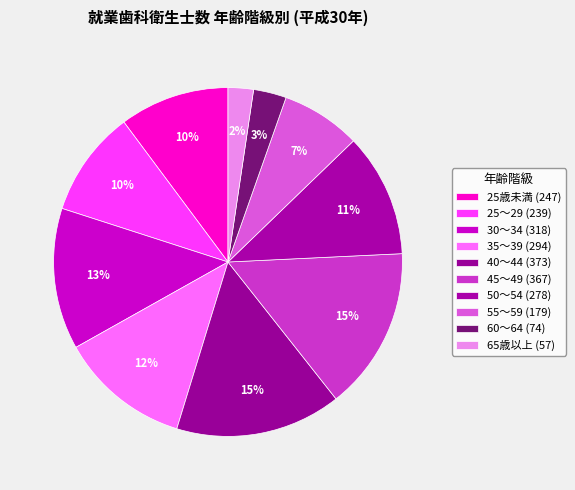

How many segments does this pie chart have?

10